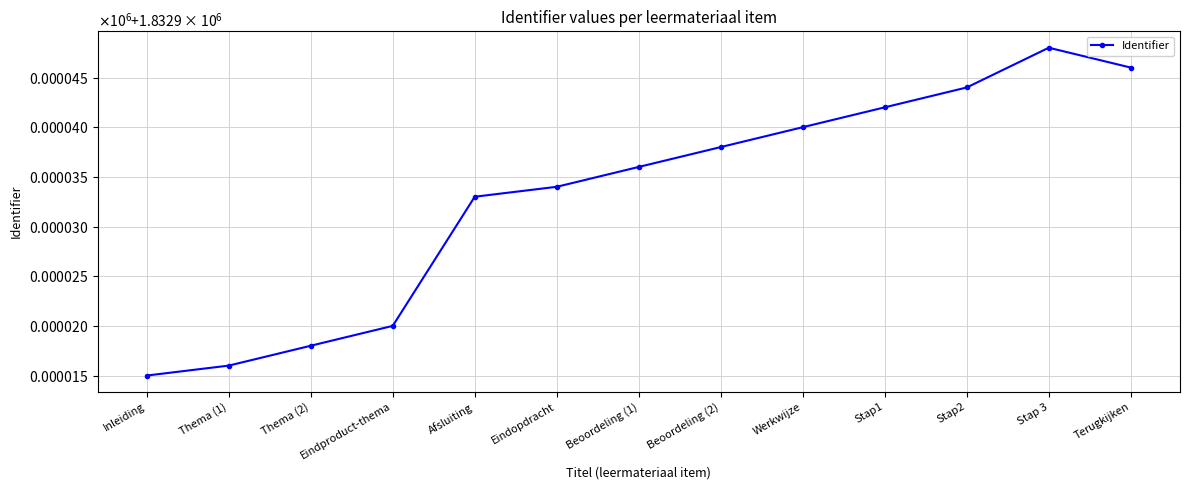

Where is the data nearest to the value 1832931?

Afsluiting